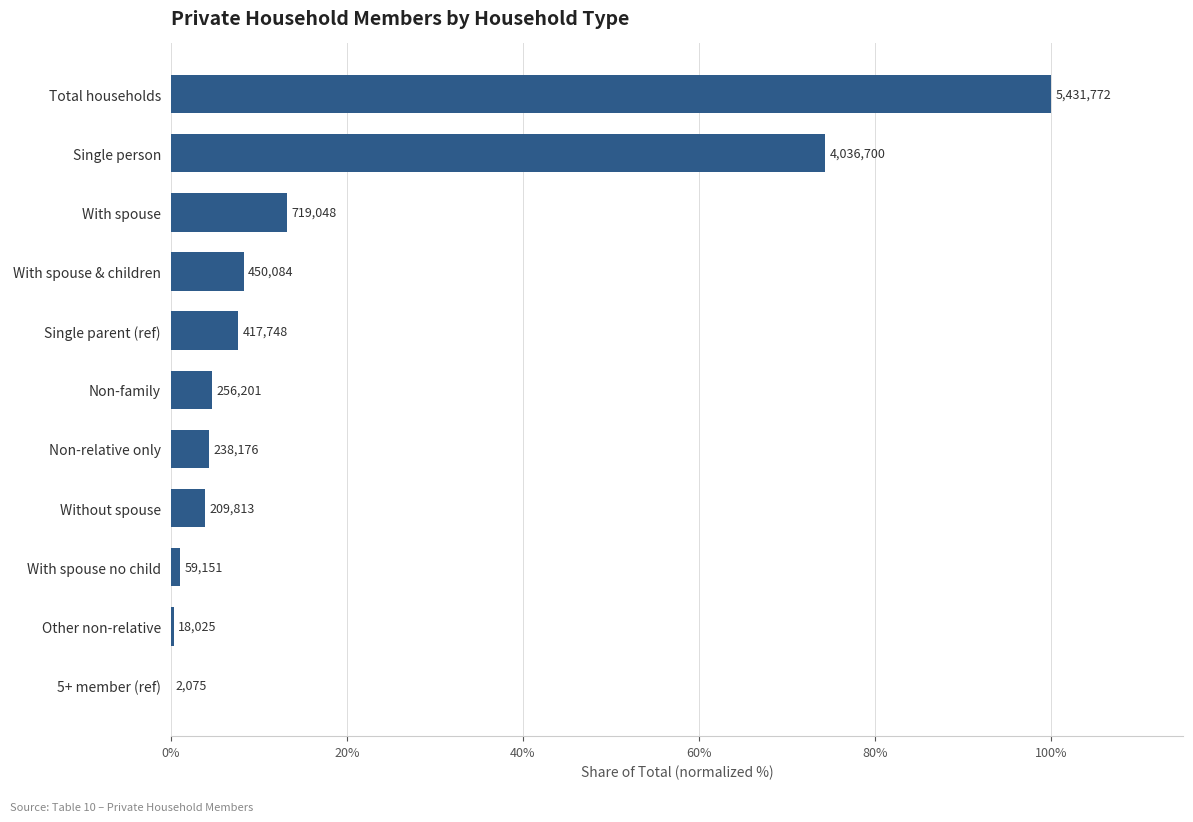

Count the number of data series in this chart.

1